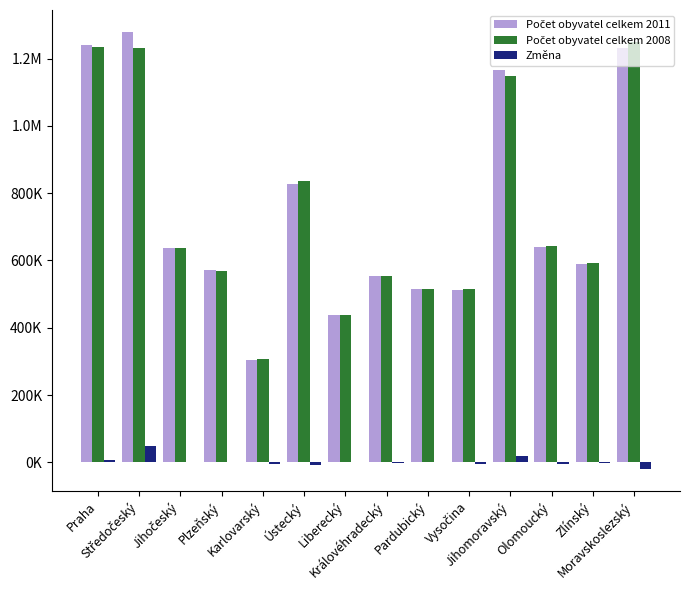

What is the difference between the Počet obyvatel celkem 2011 values at Moravskoslezský and Plzeňský?

658904